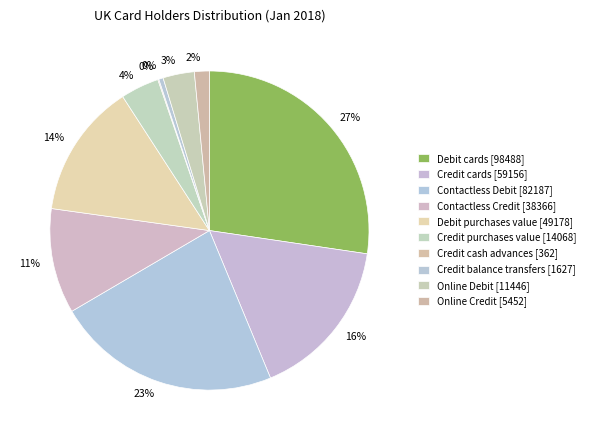

Count the number of slices in the pie.

10